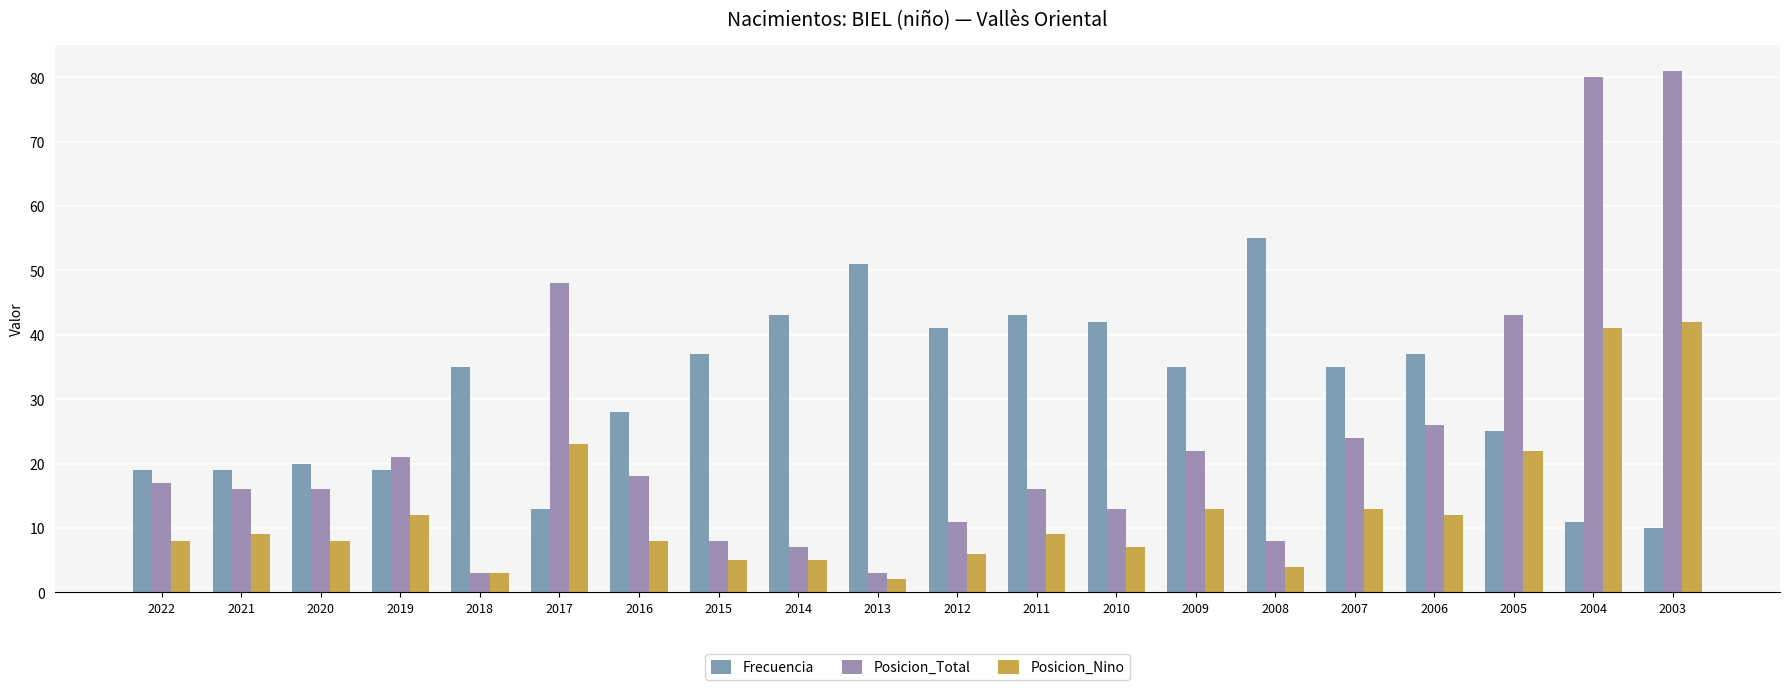

What is the difference between the maximum and minimum values in the Posicion_Total series?

78